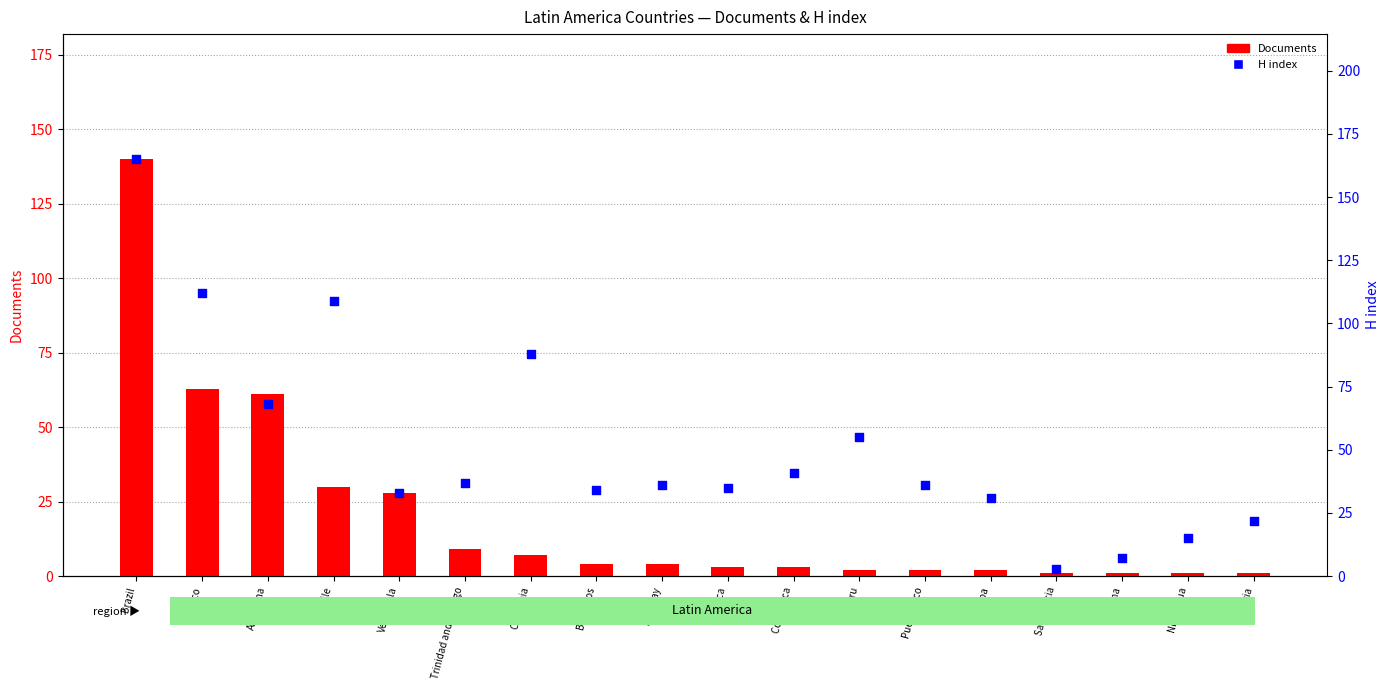

Which series reaches the maximum Y coordinate?

H index